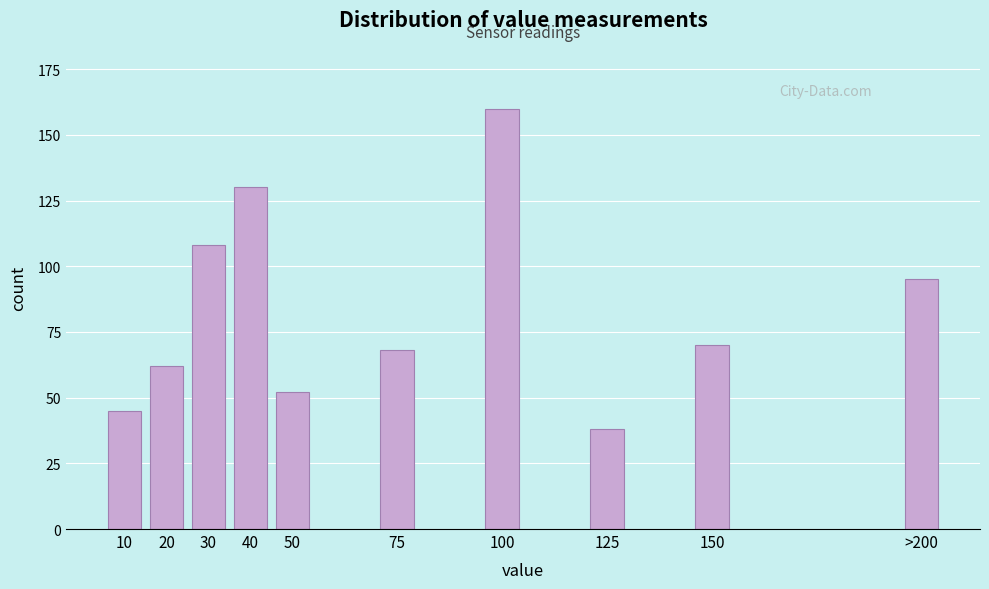

Reading left to right, transcribe all the data shown in this chart.

45	62	108	130	52	68	160	38	70	95